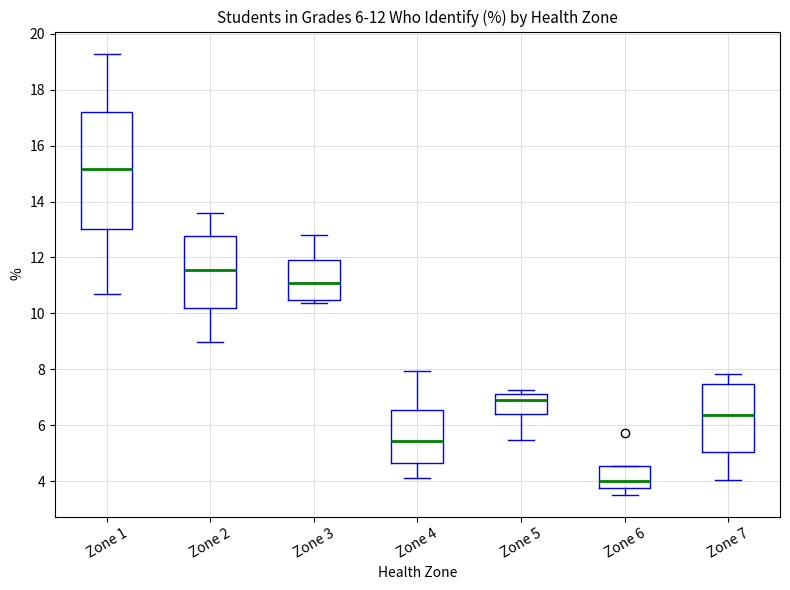

Which box is the tallest, from its lower edge to its upper edge?

Zone 1